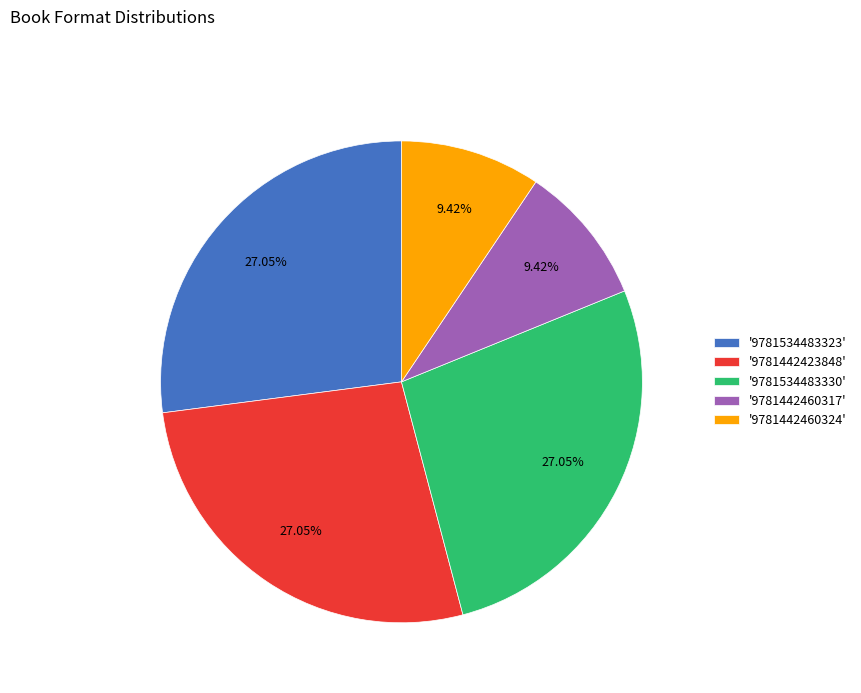

Do '9781534483330' and '9781442460317' together represent more than half of the pie?

No